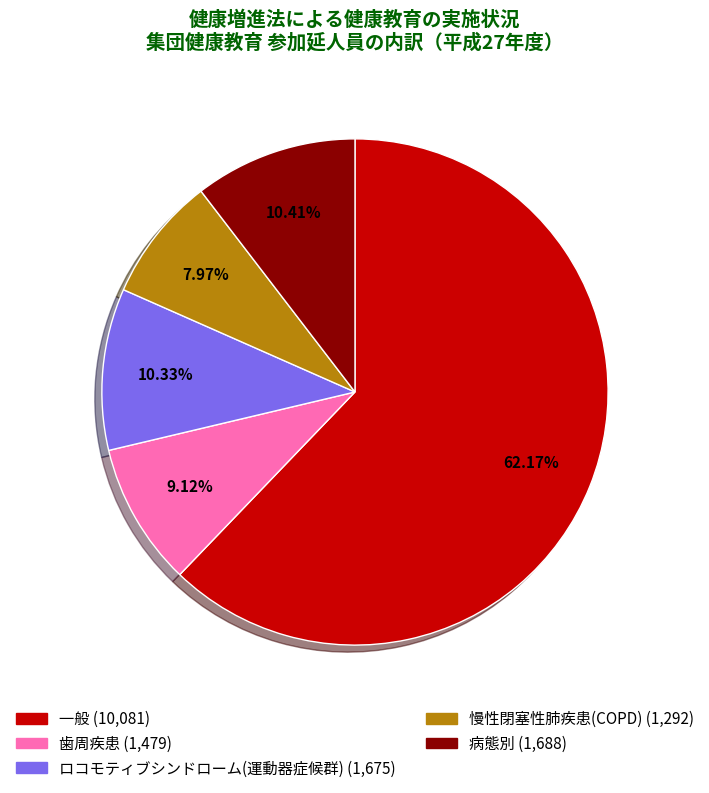

What is the majority slice?

一般